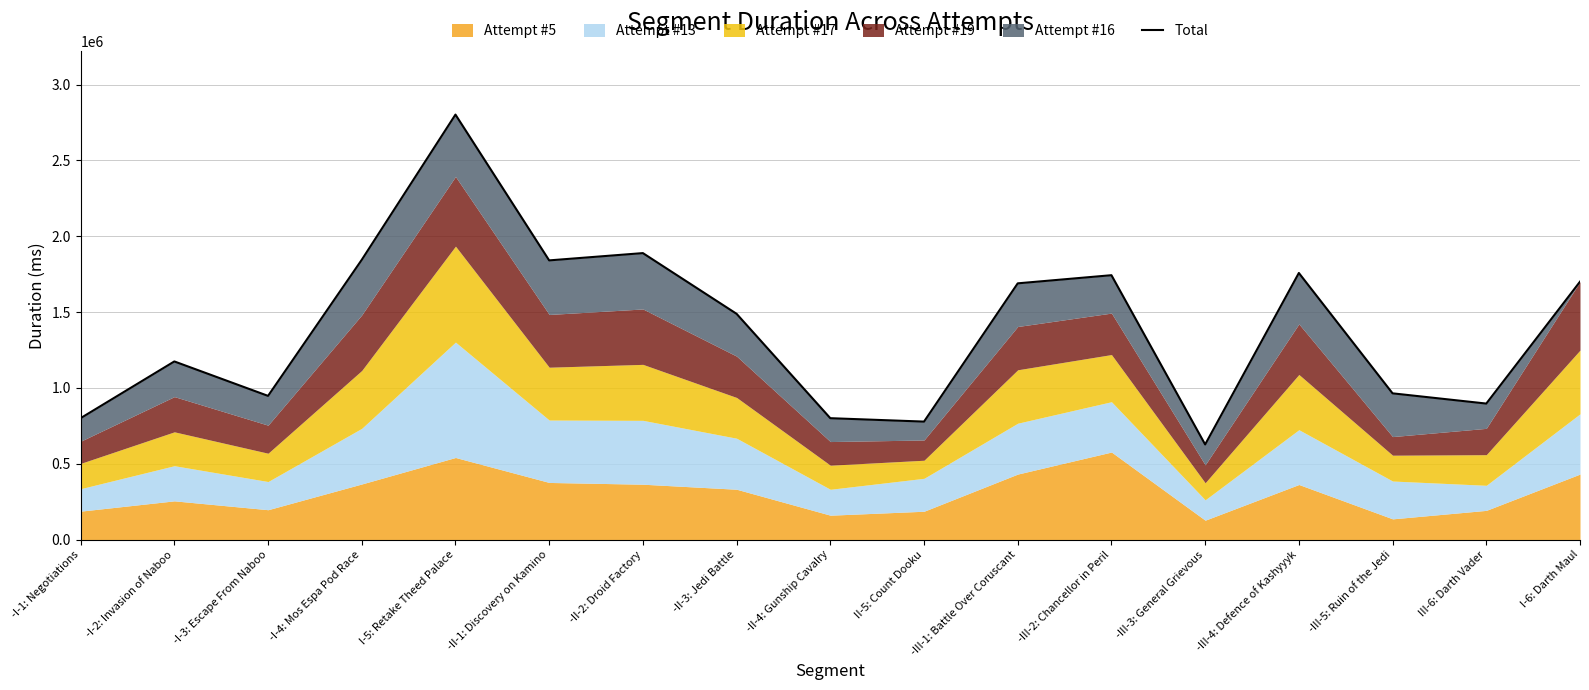

Reading right to left, extract all data points from this chart.

1700341	896873	964278	1757736	627450	1743015	1689377	778028	800482	1488458	1888711	1840702	2801786	1844602	947546	1174584	800739